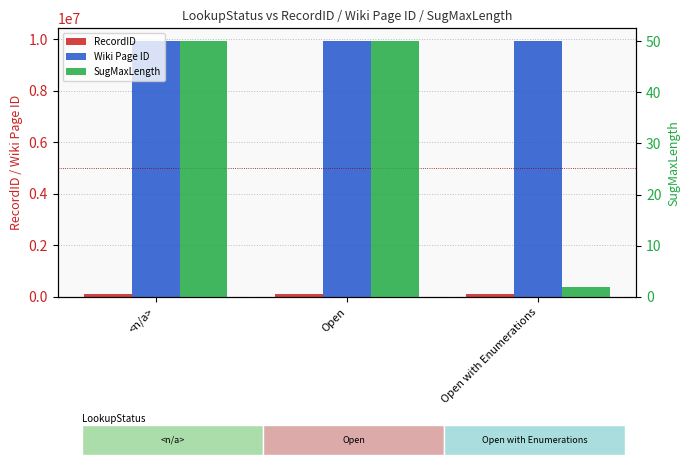

Is it true that SugMaxLength equals 65 at <n/a>?

False